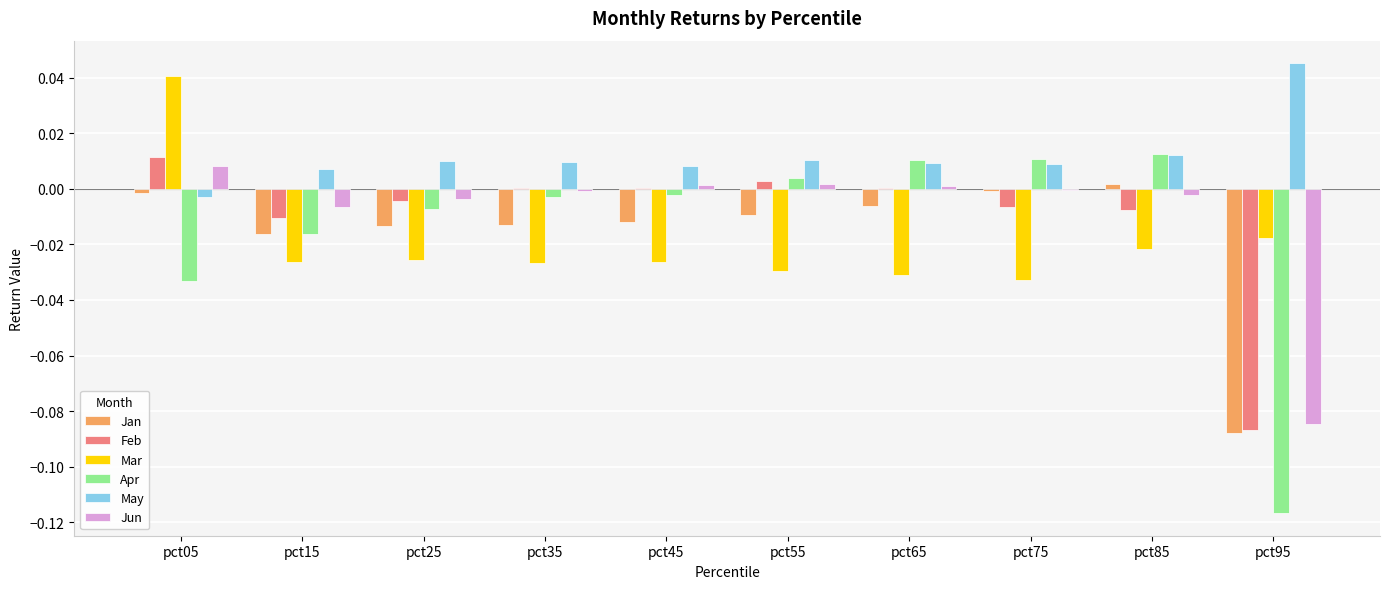

The value of Feb at pct25 is -0.0. True or false?

True